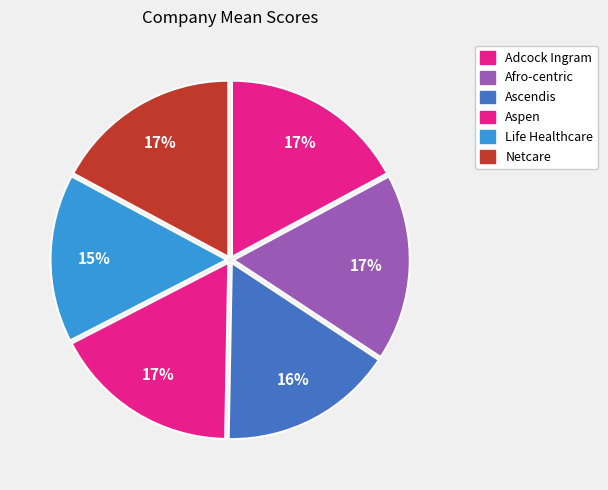

What is the ratio of the value at Afro-centric to the value at Aspen?

1.0